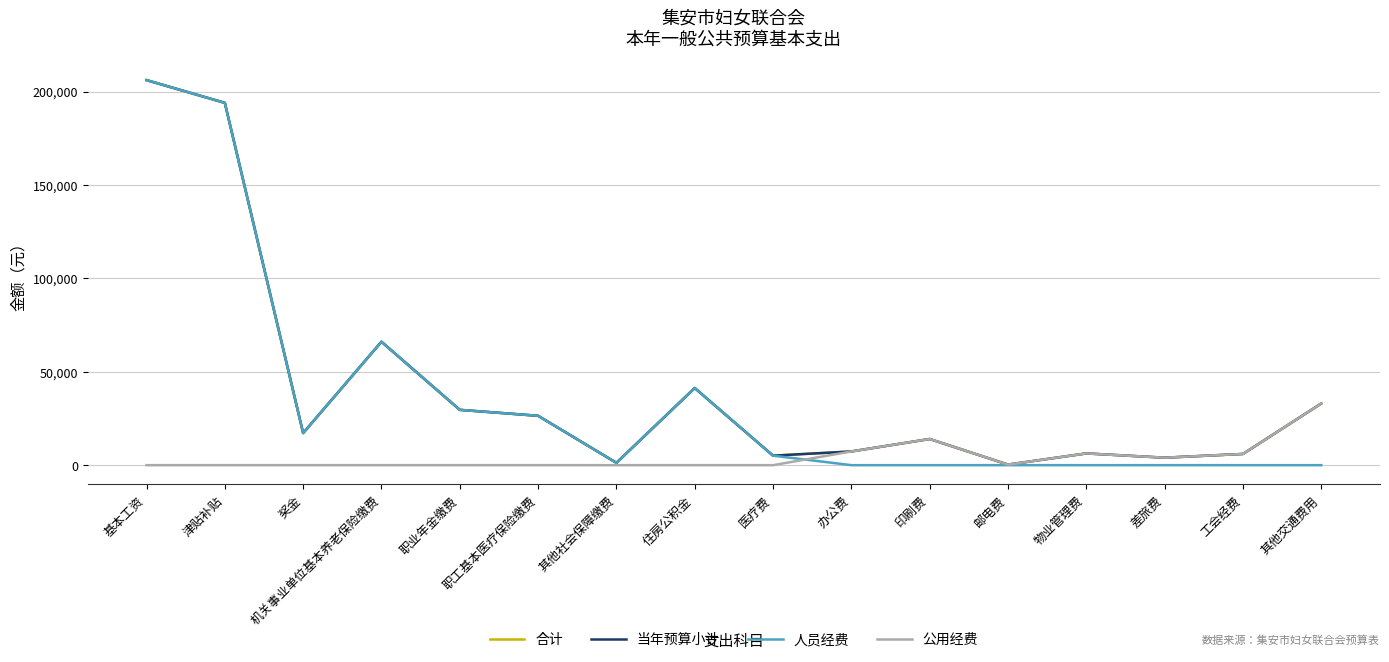

What is the average value of the 人员经费 series?

36680.0